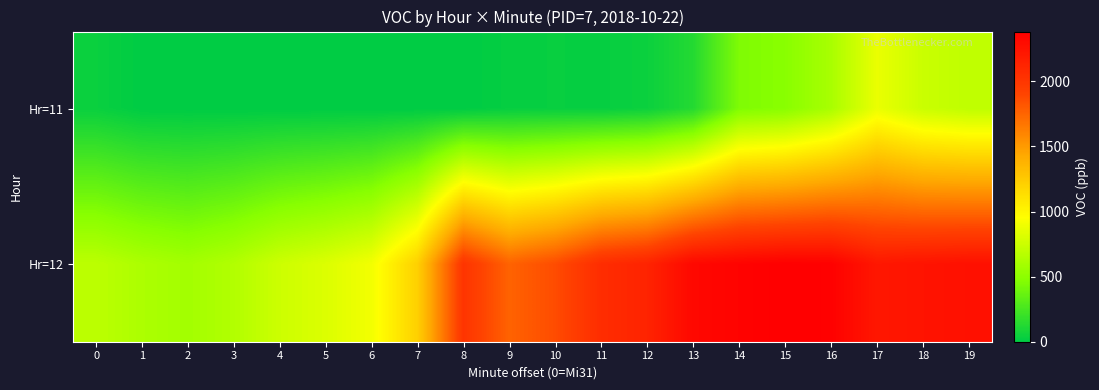

Which series has the largest total across all categories?

Hr=12